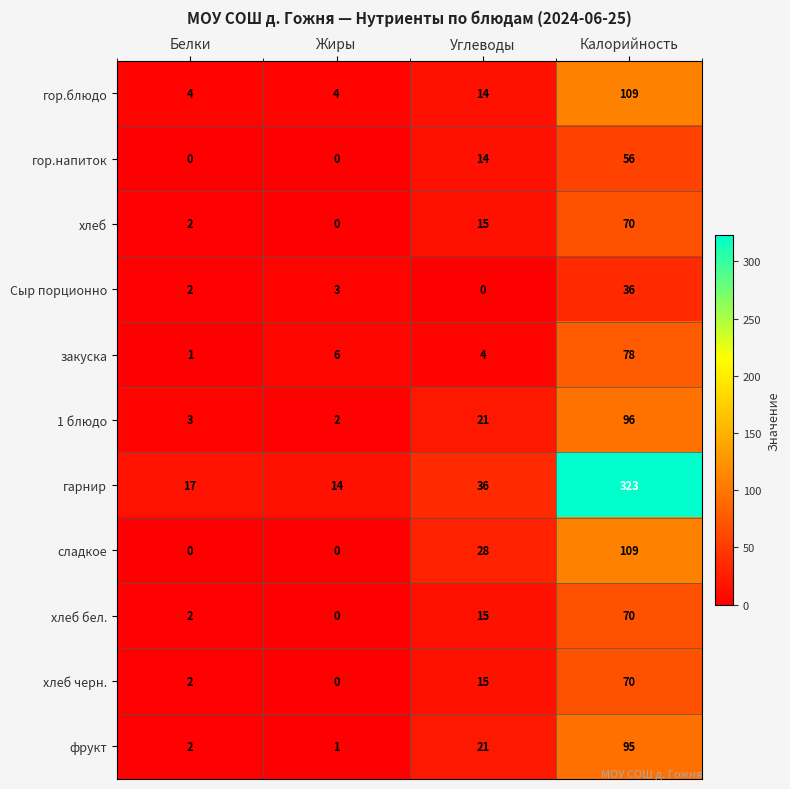

True or false: фрукт has a value of 21 at Углеводы.

True